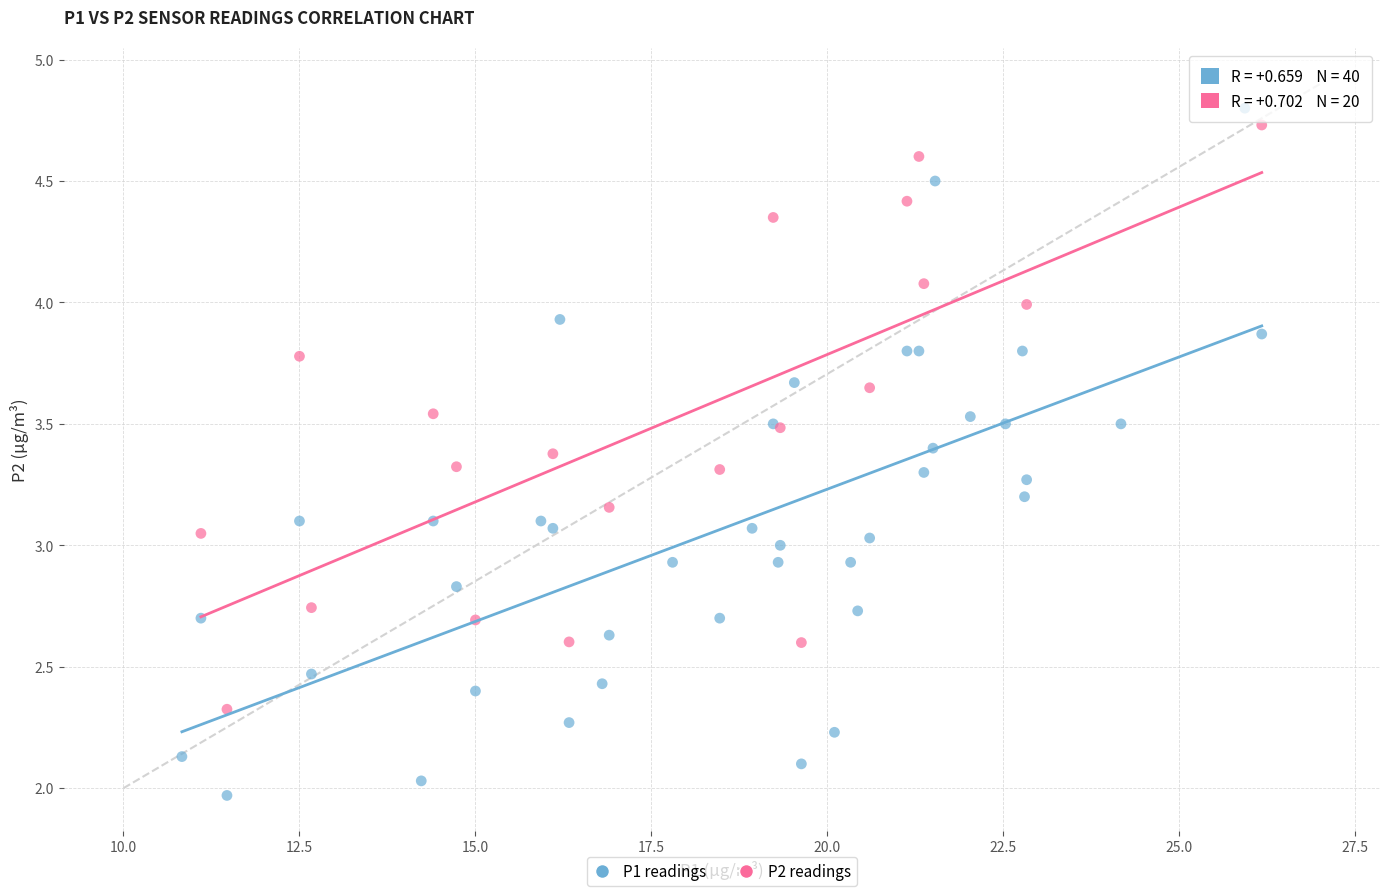

Which series has the largest Y range (max minus min)?

P1 readings